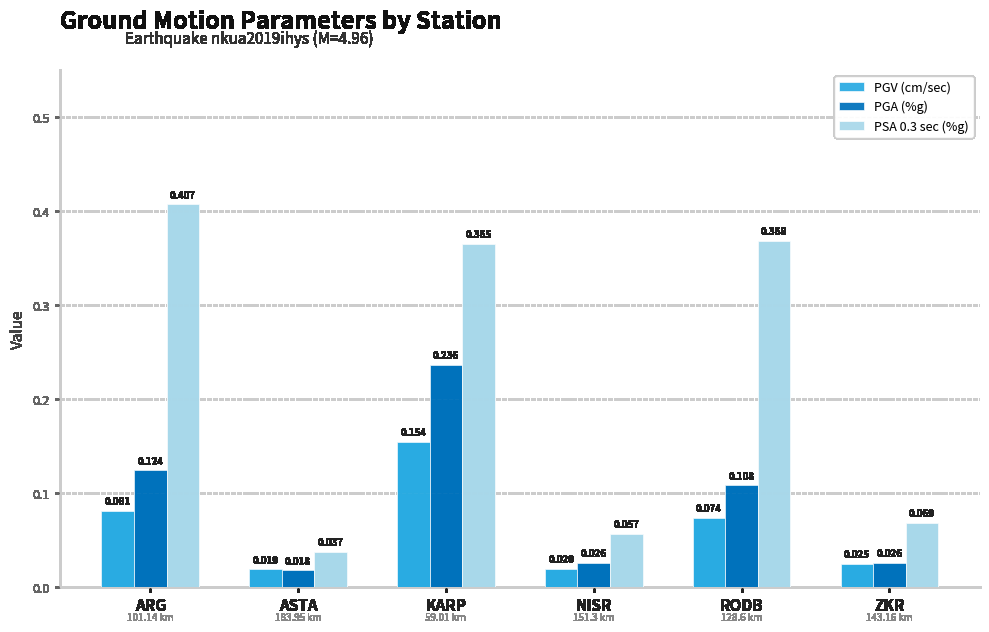

Rank the series by their maximum value, from lowest to highest.

PGV (cm/sec), PGA (%g), PSA 0.3 sec (%g)